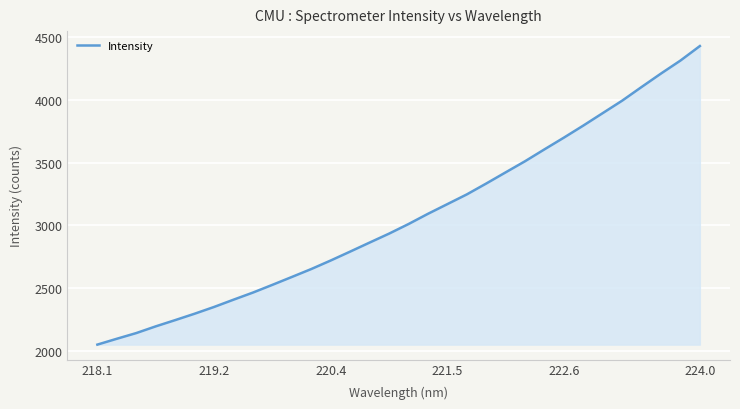

What is the difference between the maximum and minimum values?

2379.9